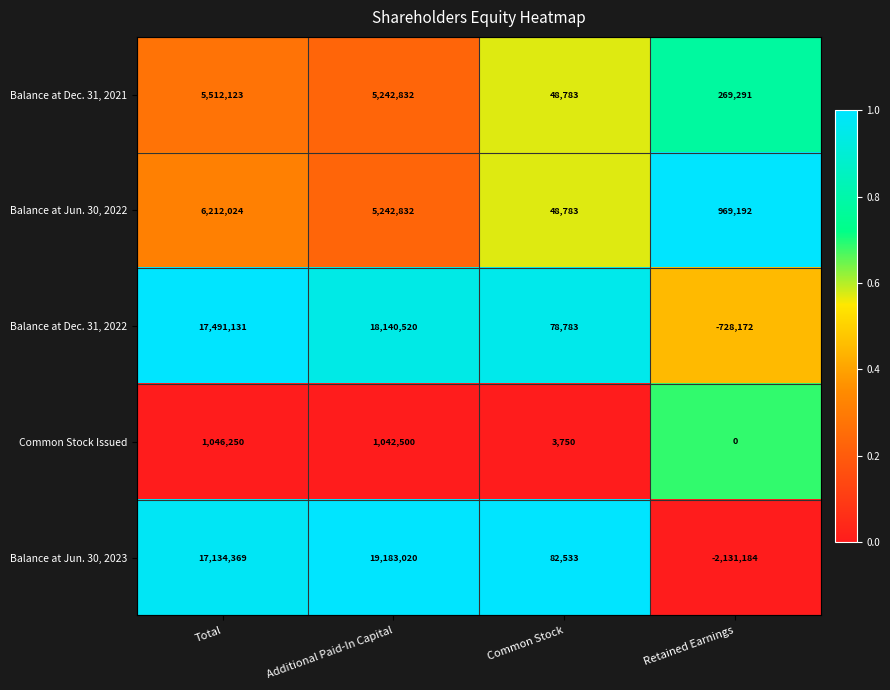

At Retained Earnings, list the series in order from largest to smallest.

Balance at Jun. 30, 2022, Balance at Dec. 31, 2021, Common Stock Issued, Balance at Dec. 31, 2022, Balance at Jun. 30, 2023